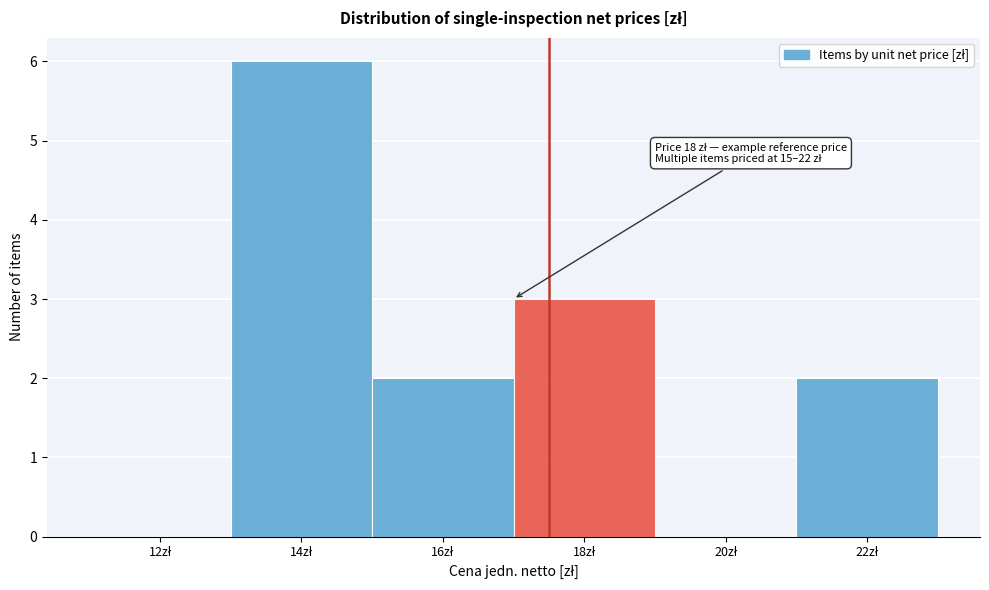

What is the sum of all values?

13